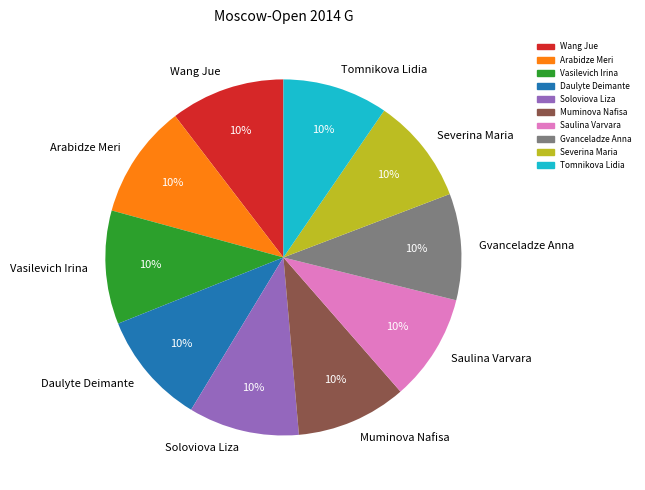

To the nearest percent, what percentage of the pie is Wang Jue?

10%